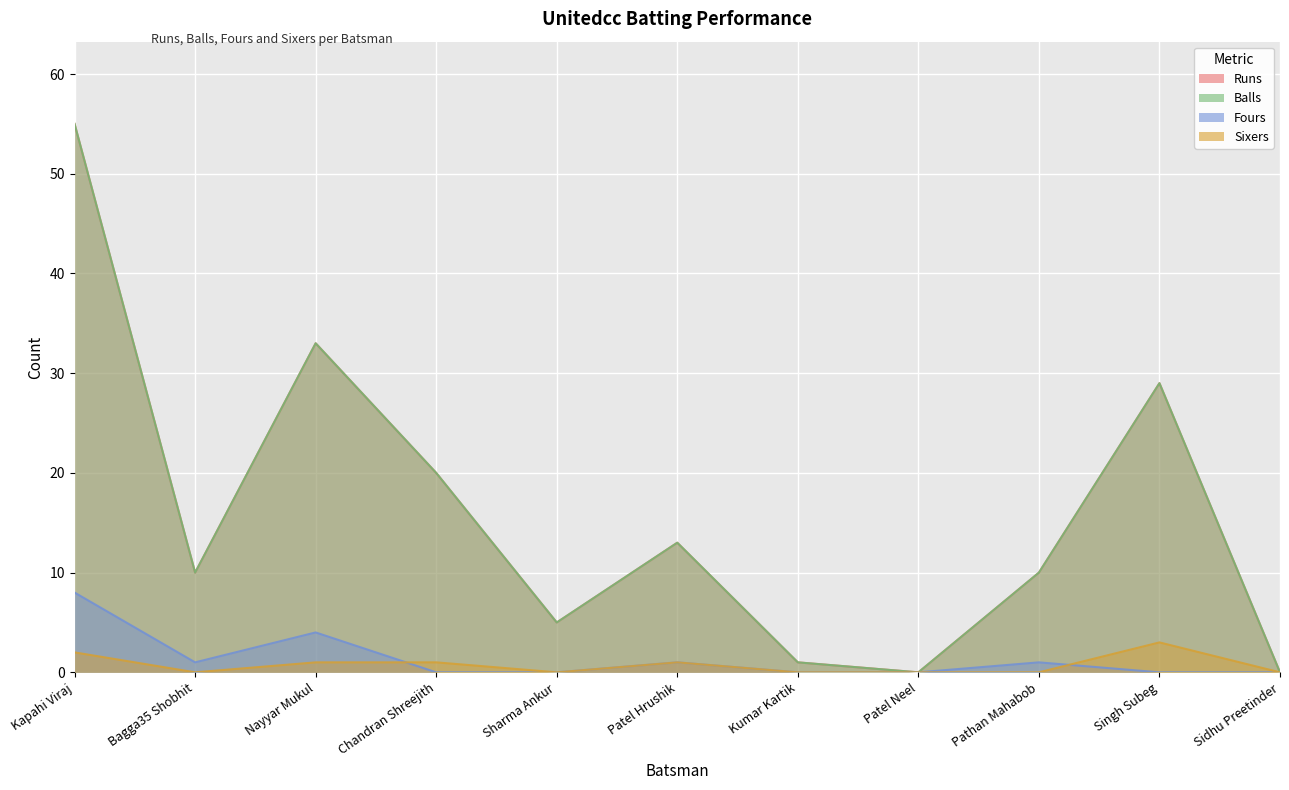

Count the Fours values in the range 0 to 1.

9